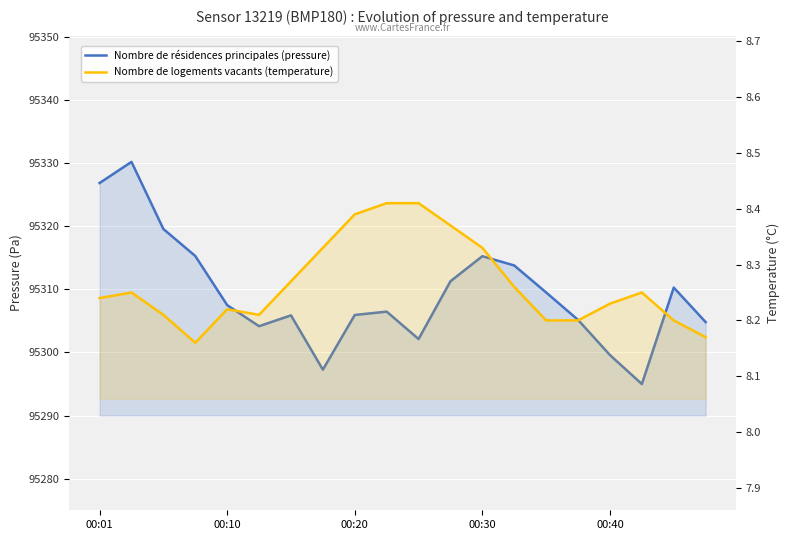

What are all the series names shown in the legend?

pressure, temperature